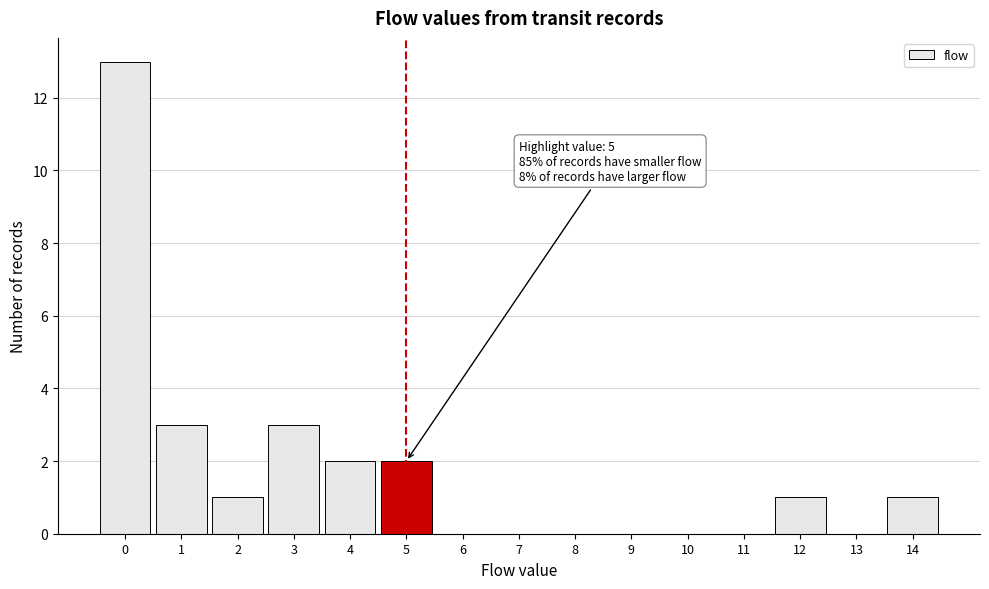

Over which range of the x-axis is the bar tallest?

-0.5 to 0.5